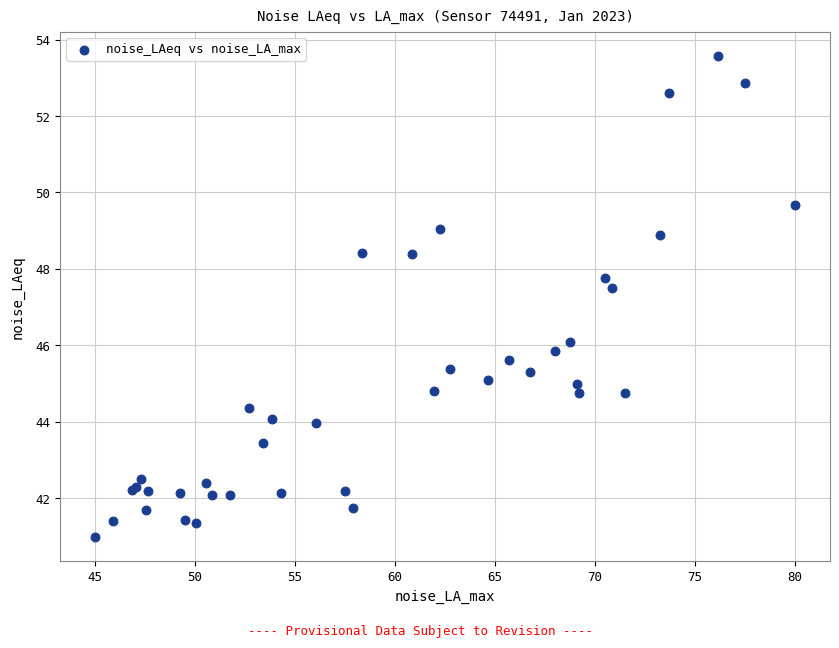

What Y value in the scatter plot is closest to 47?

47.5